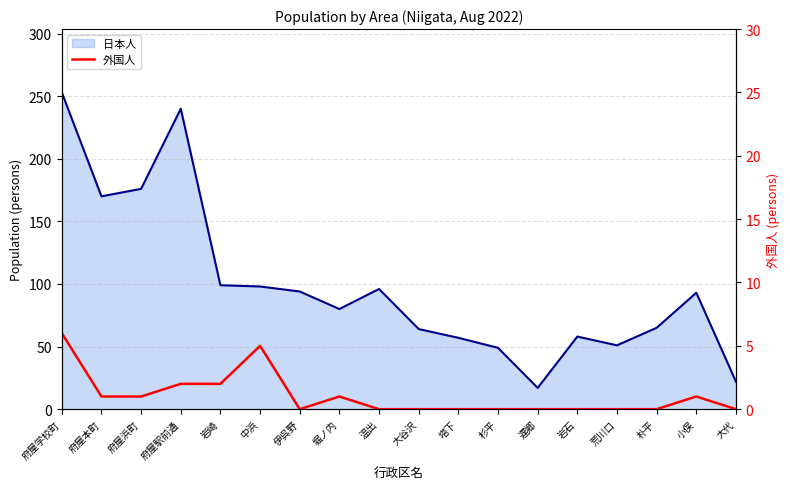

Count the values in the range 0 to 1.

14